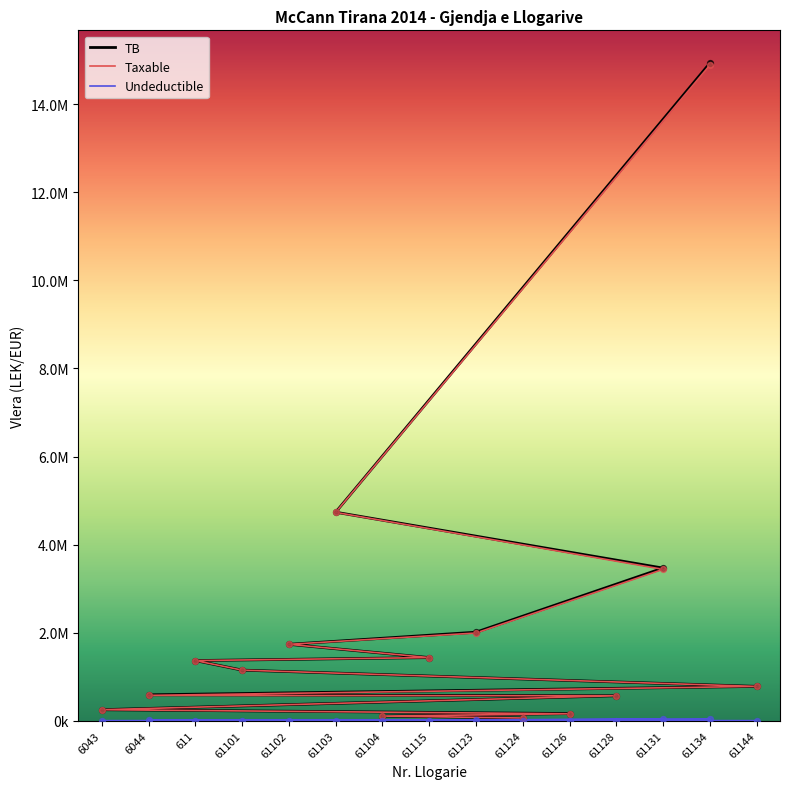

What is the total value across all series at 61131?

6931976.9